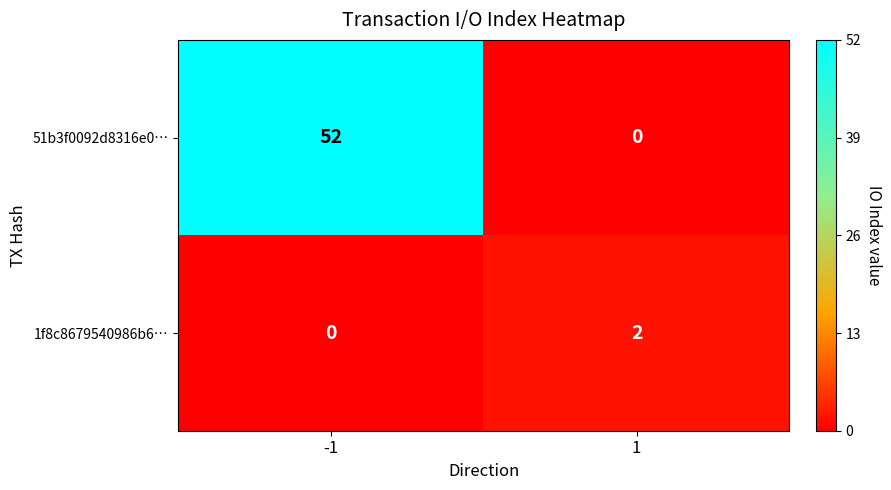

What is the maximum value for 51b3f0092d8316e0…?

52